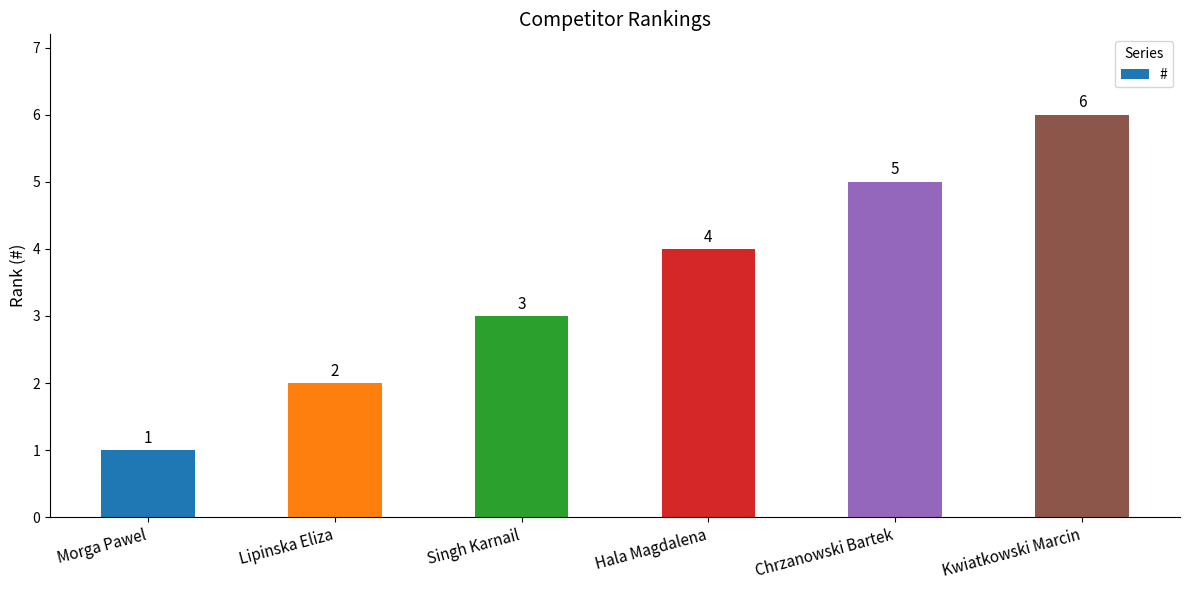

Which has a higher value, Chrzanowski Bartek or Kwiatkowski Marcin?

Kwiatkowski Marcin